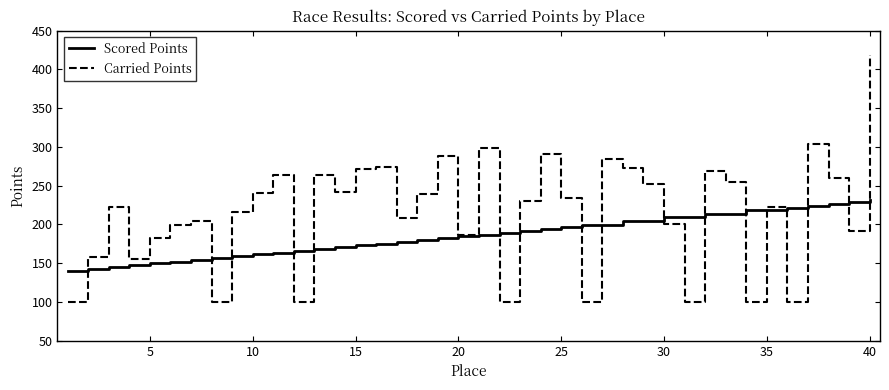

Does the chart have visible grid lines?

No